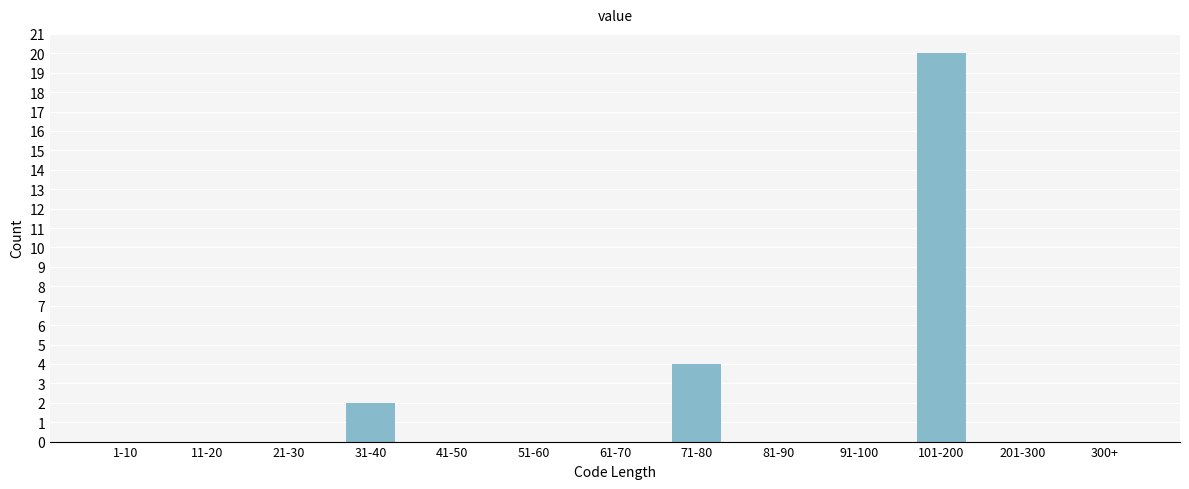

Reading left to right, extract all data points from this chart.

1-10=0	11-20=0	21-30=0	31-40=2	41-50=0	51-60=0	61-70=0	71-80=4	81-90=0	91-100=0	101-200=20	201-300=0	300+=0